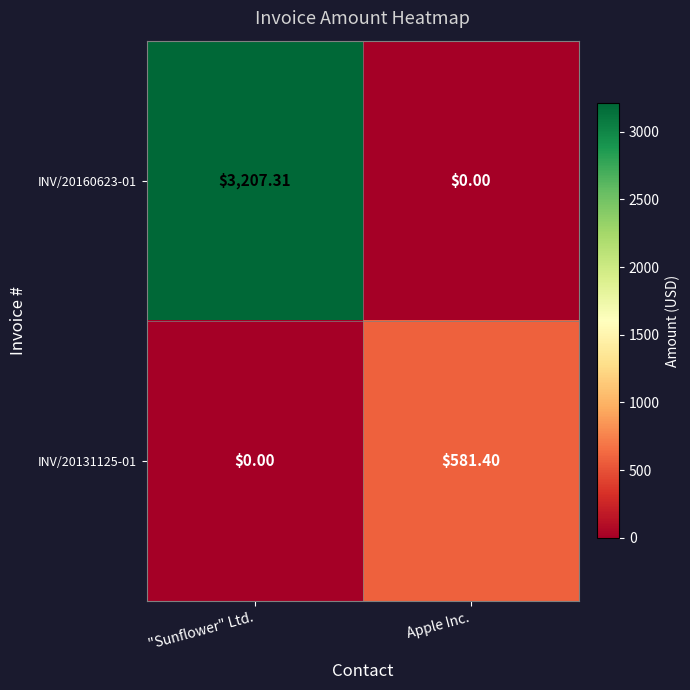

List the labels in order of INV/20131125-01 value, smallest first.

"Sunflower" Ltd., Apple Inc.